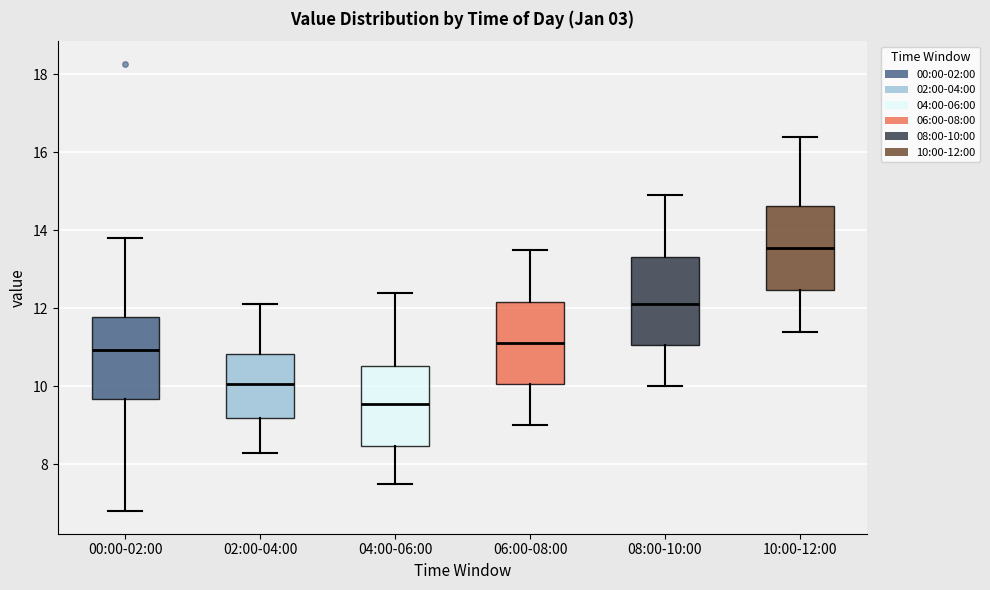

Reading left to right, transcribe this box plot: for each box, give where its median line is, the range the box spans, and where its two whiskers end, as read against the y-axis. The values are not printed on the chart, so give them approximately, as read against the axis.

00:00-02:00: median 11.0, box 9.6 to 11.8, whiskers 6.8 to 13.8
02:00-04:00: median 10.0, box 9.2 to 10.8, whiskers 8.4 to 12.2
04:00-06:00: median 9.6, box 8.4 to 10.6, whiskers 7.6 to 12.4
06:00-08:00: median 11.2, box 10.0 to 12.2, whiskers 9.0 to 13.6
08:00-10:00: median 12.2, box 11.0 to 13.4, whiskers 10.0 to 15.0
10:00-12:00: median 13.6, box 12.4 to 14.6, whiskers 11.4 to 16.4